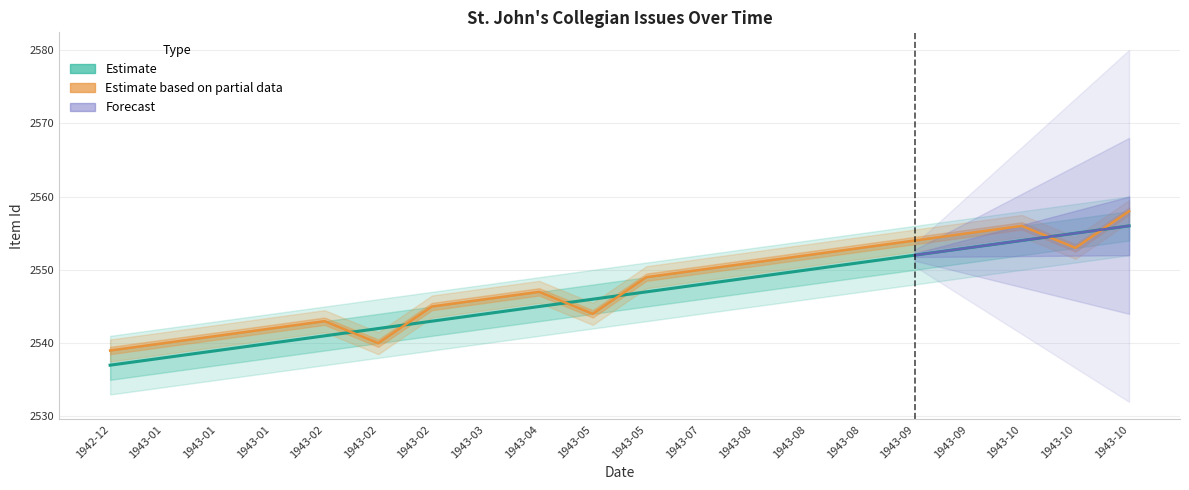

Which label corresponds to the smallest value in the chart?

1942-12